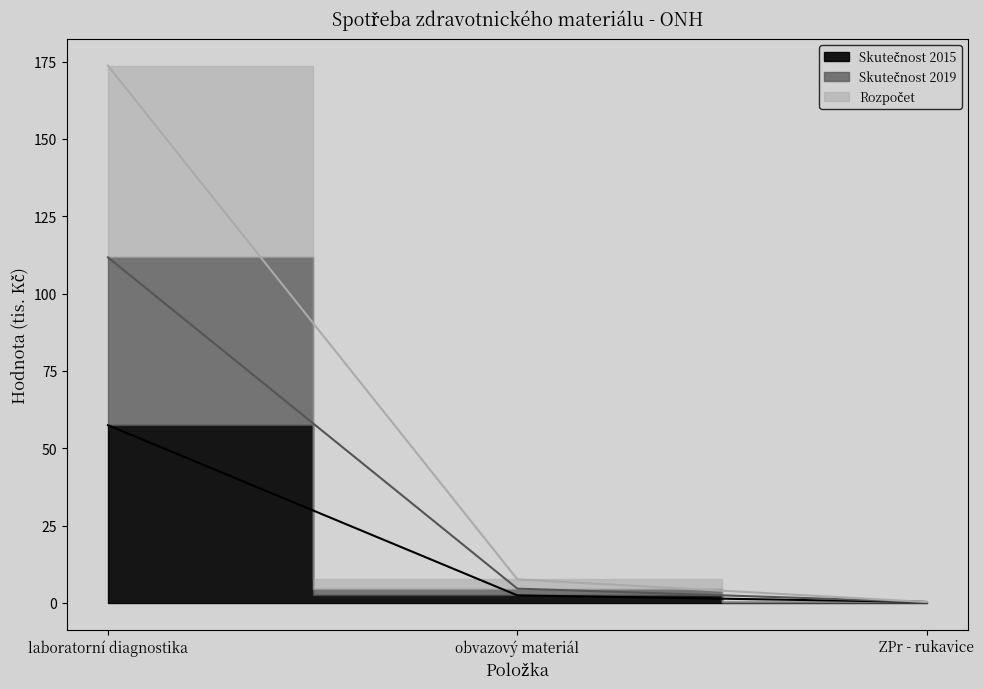

How many lines are shown in the chart?

3